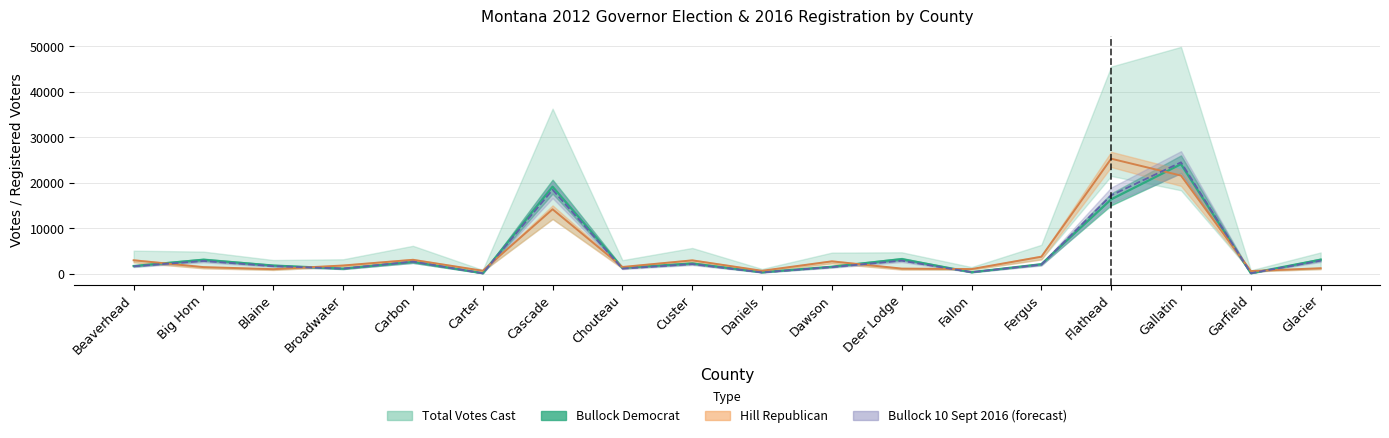

What is the difference between the maximum and minimum values in the Total Votes Cast series?

24393